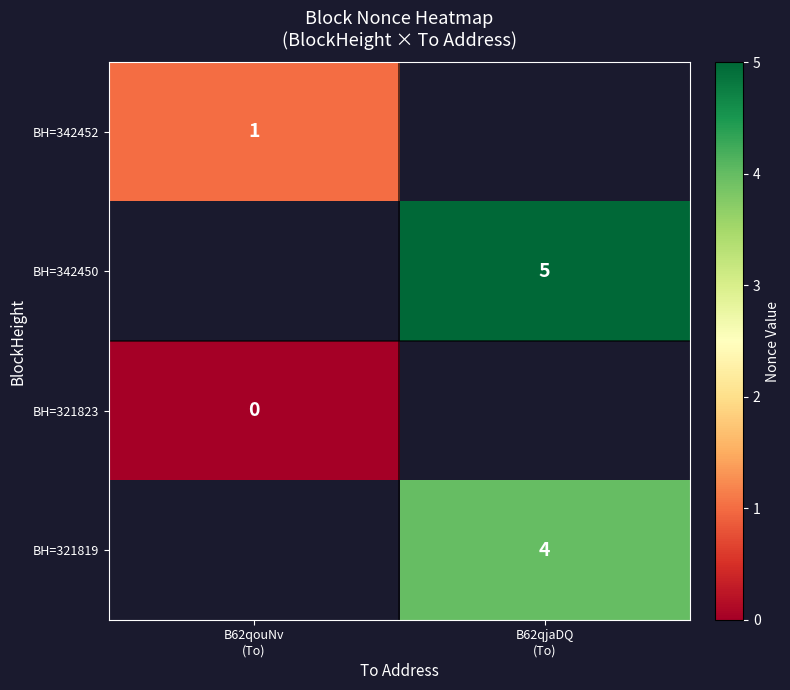

At which label does BH=342452 reach its minimum?

B62qouNv (To)